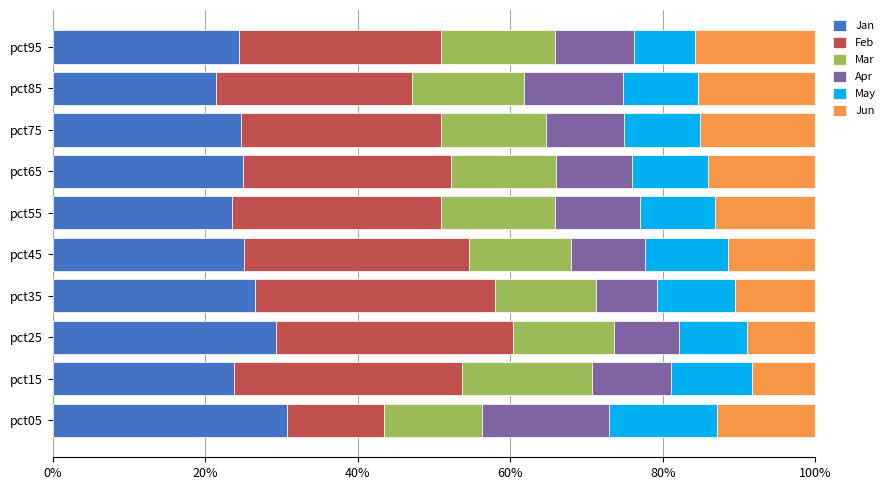

At which label does Jan reach its minimum?

pct85